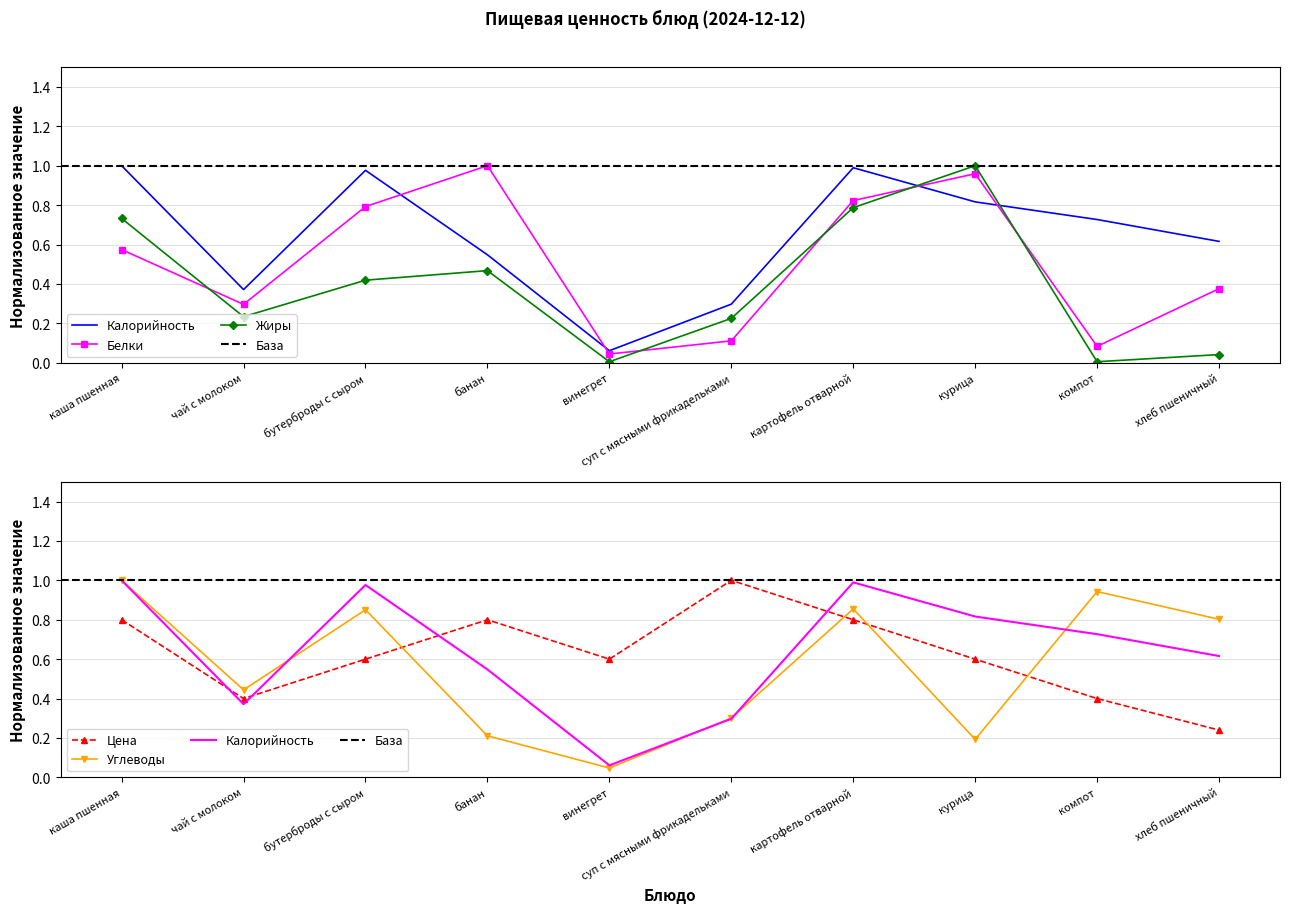

Read the Жиры value at бутерброды с сыром.

0.4